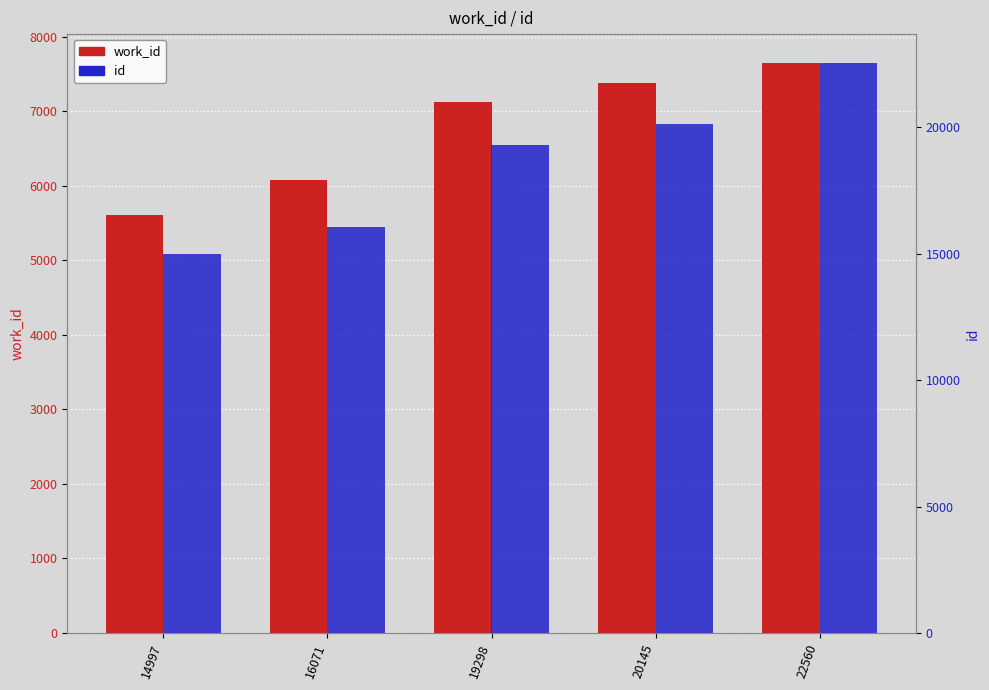

At which category is the sum across all series the highest?

22560